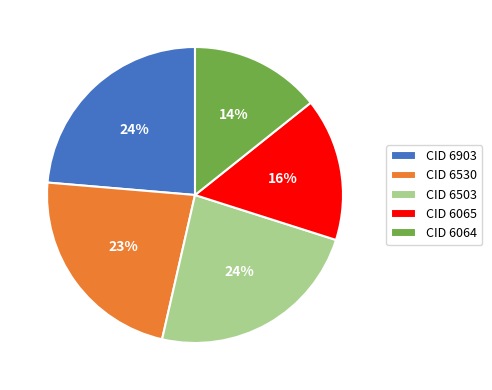

How many segments does this pie chart have?

5